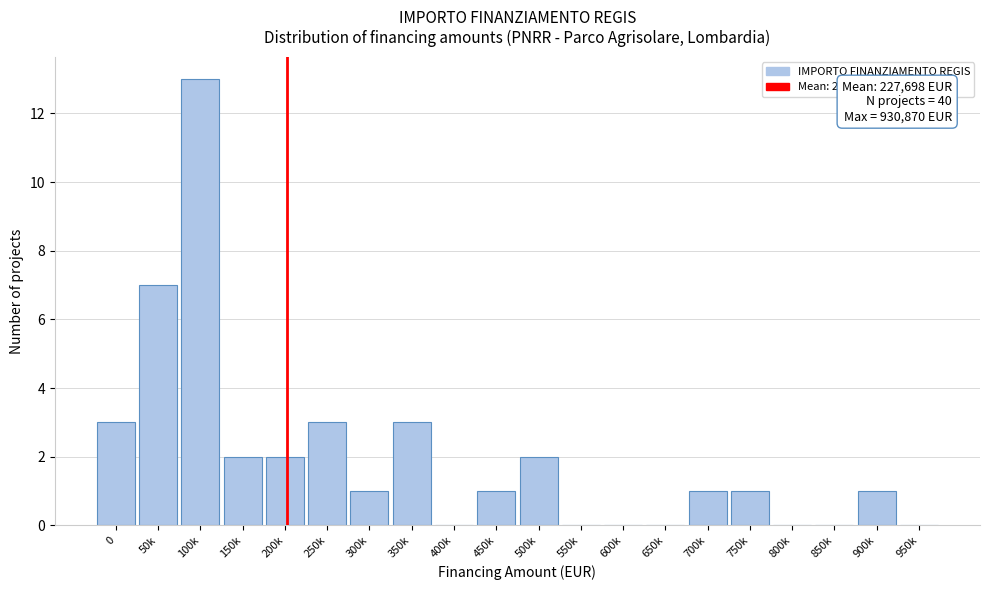

Reading right to left, list all the values displayed in this chart.

950k=0	900k=1	850k=0	800k=0	750k=1	700k=1	650k=0	600k=0	550k=0	500k=2	450k=1	400k=0	350k=3	300k=1	250k=3	200k=2	150k=2	100k=13	50k=7	0=3